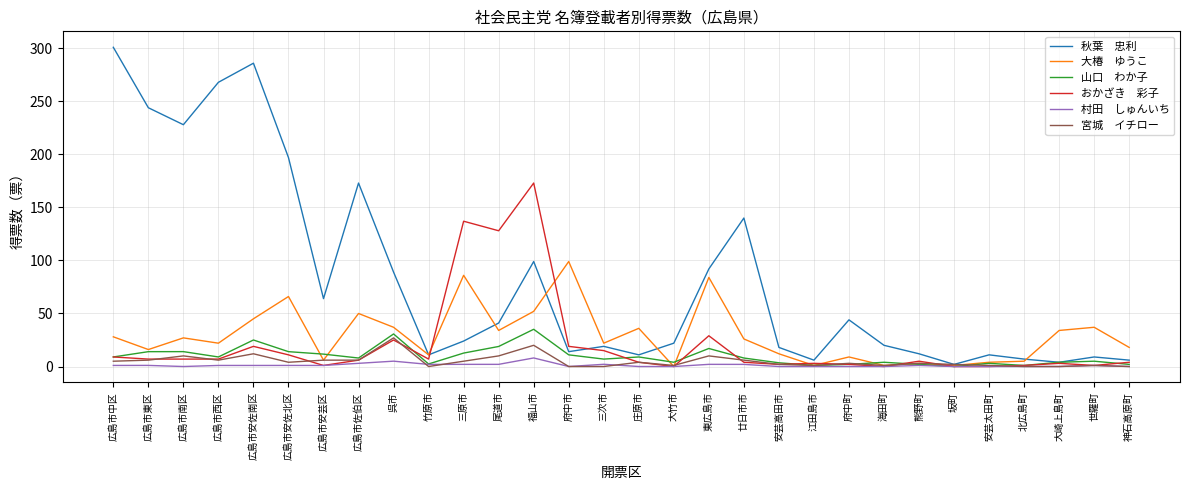

Which label corresponds to the largest value in the chart?

広島市中区